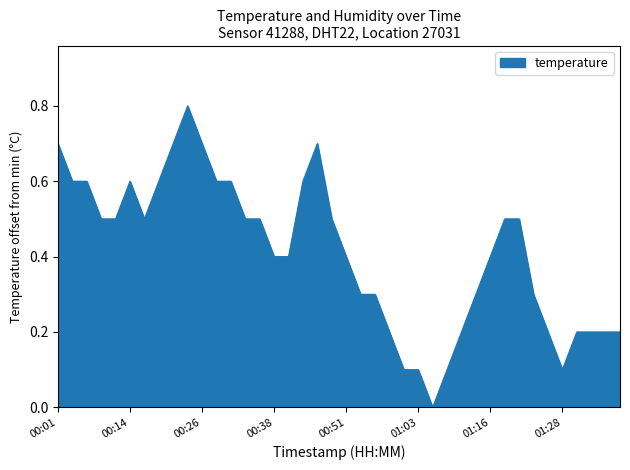

How many values are above zero?

39